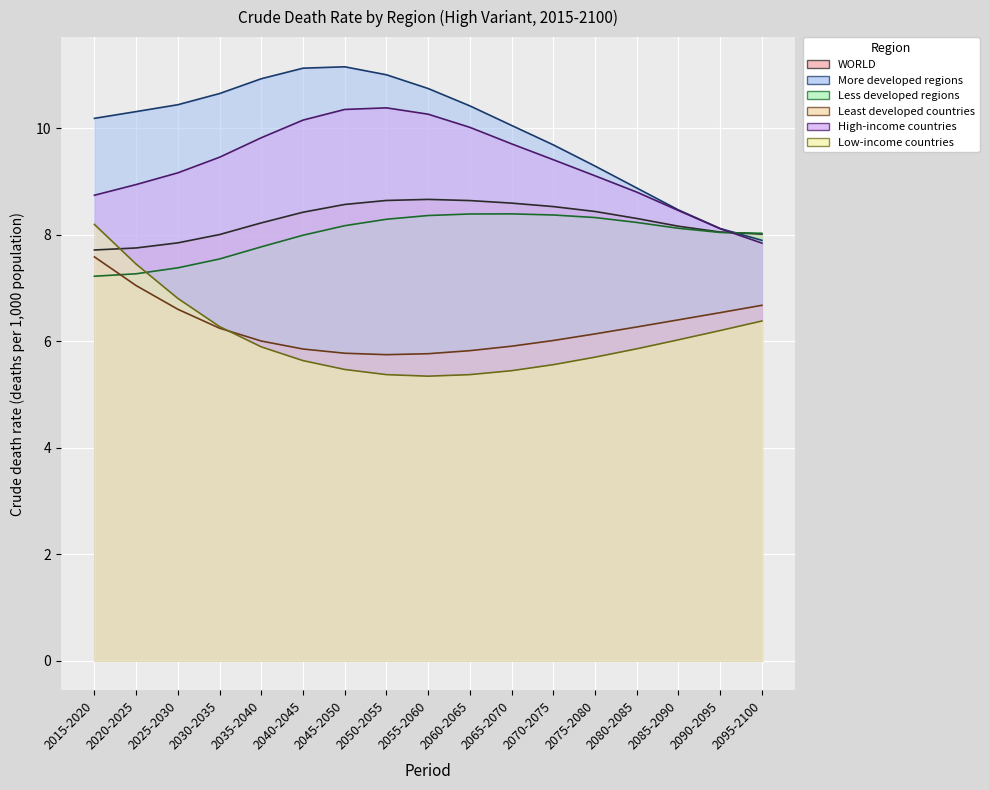

Does the chart display data point markers on the line(s)?

No